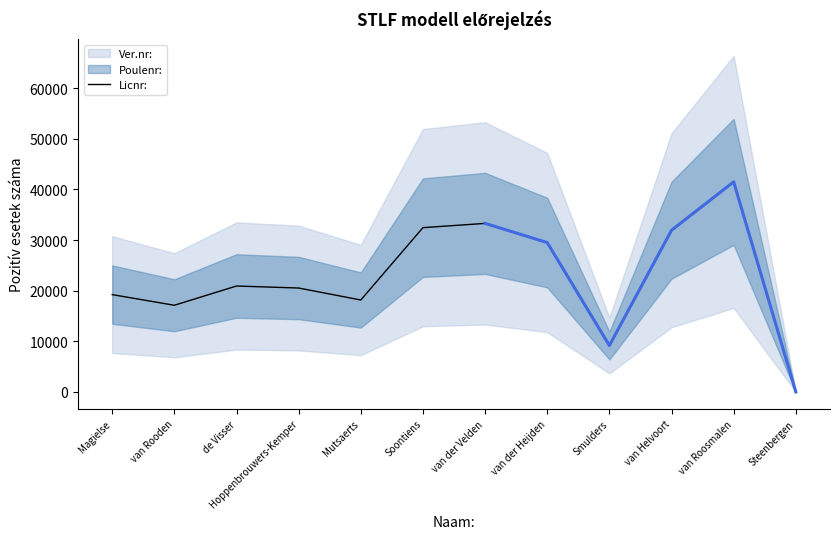

How many data points are less than 20930?

6